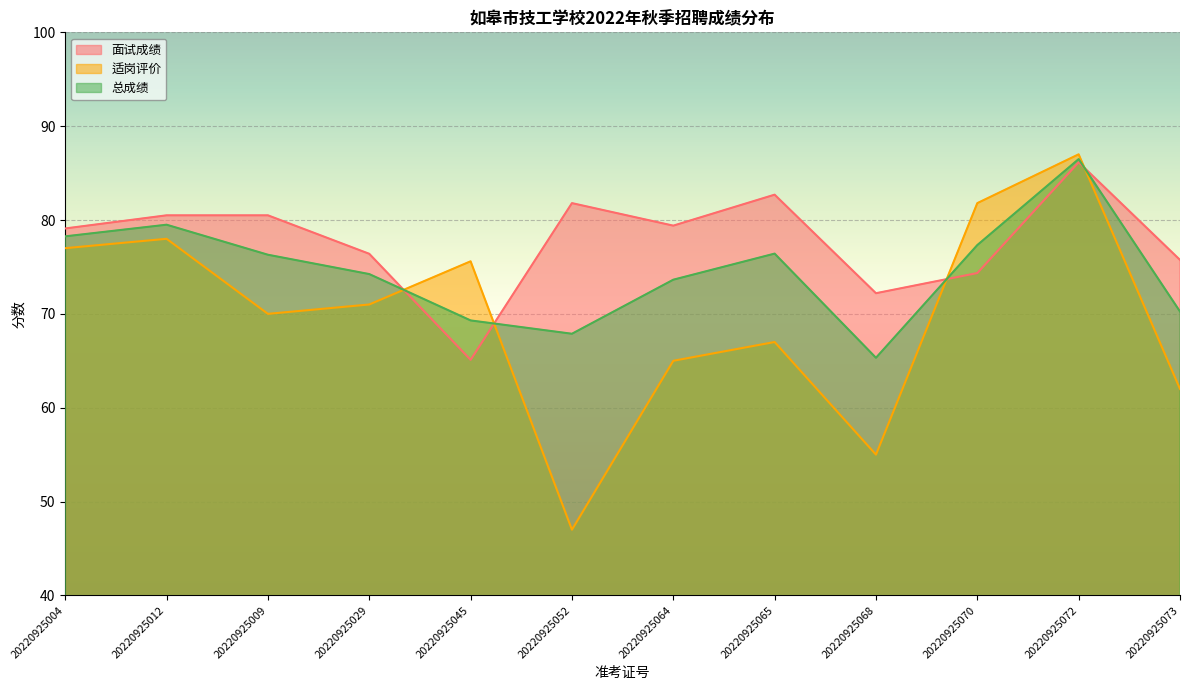

Reading left to right, transcribe all the data shown in this chart.

面试成绩: 20220925004=79.1	20220925012=80.5	20220925009=80.5	20220925029=76.4	20220925045=65.1	20220925052=81.8	20220925064=79.4	20220925065=82.7	20220925068=72.2	20220925070=74.3	20220925072=86.2	20220925073=75.8
适岗评价: 20220925004=77.0	20220925012=78.0	20220925009=70.0	20220925029=71.0	20220925045=75.6	20220925052=47.0	20220925064=65.0	20220925065=67.0	20220925068=55.0	20220925070=81.8	20220925072=87.0	20220925073=62.0
总成绩: 20220925004=78.3	20220925012=79.5	20220925009=76.3	20220925029=74.2	20220925045=69.3	20220925052=67.9	20220925064=73.6	20220925065=76.4	20220925068=65.3	20220925070=77.3	20220925072=86.5	20220925073=70.2